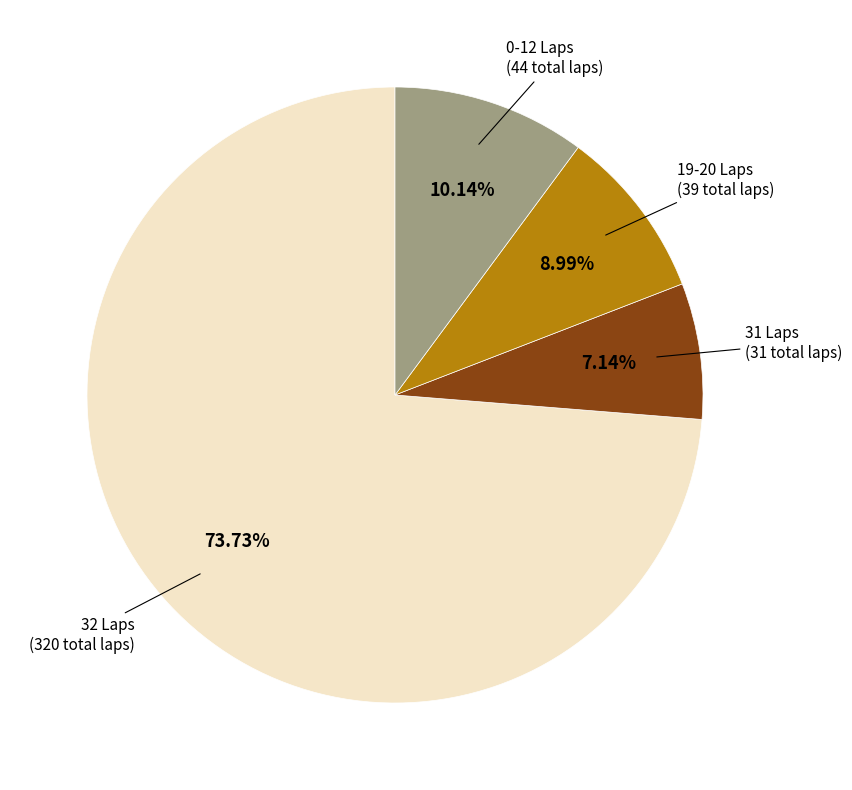

Does any single category account for the majority?

Yes